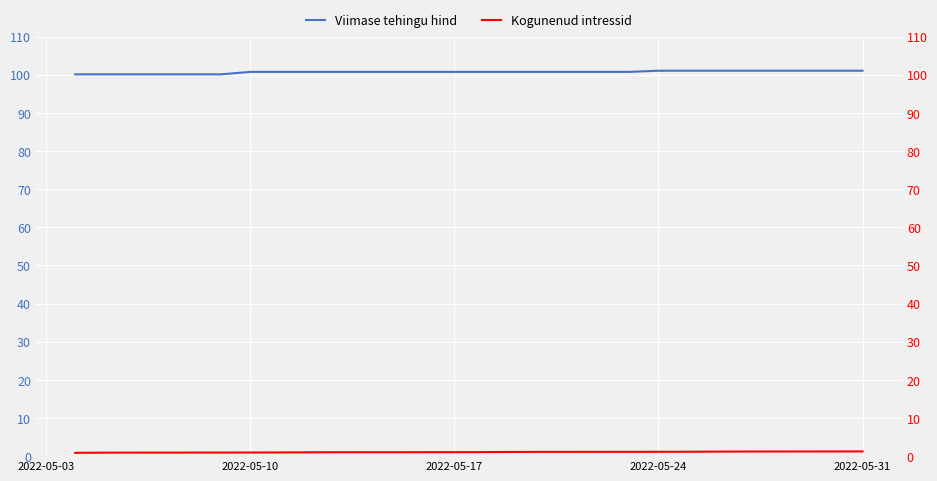

What is the label of the 19th point from the right?

2022-05-31